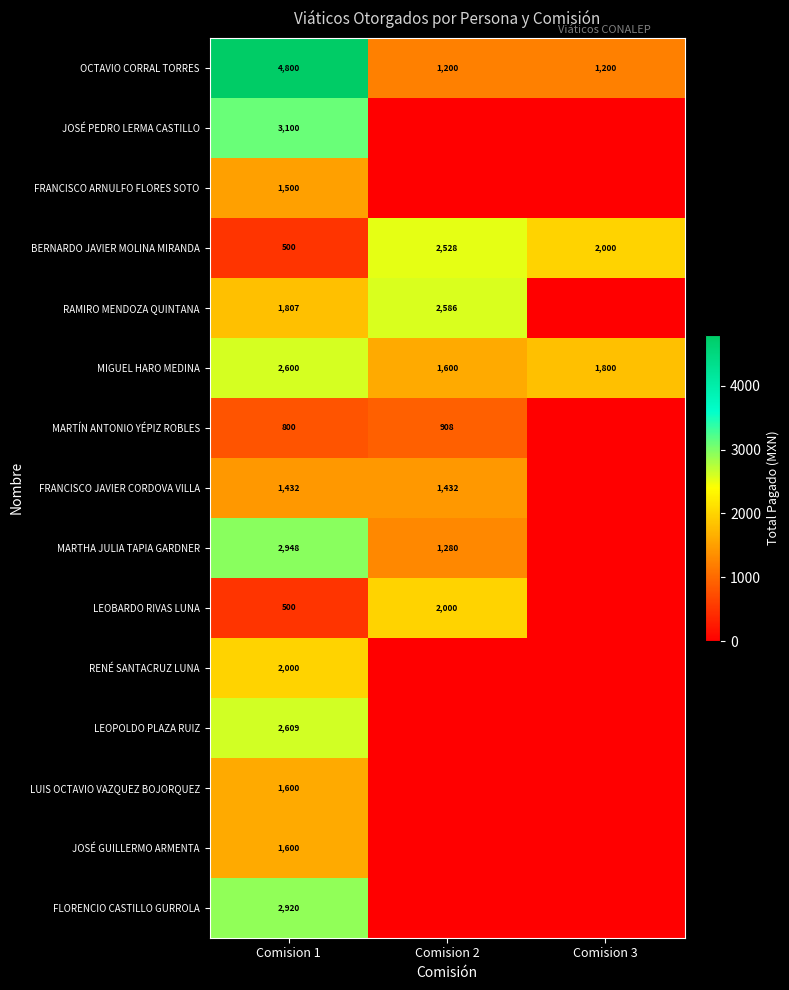

What is the difference between the highest and lowest values at Comision 1?

4300